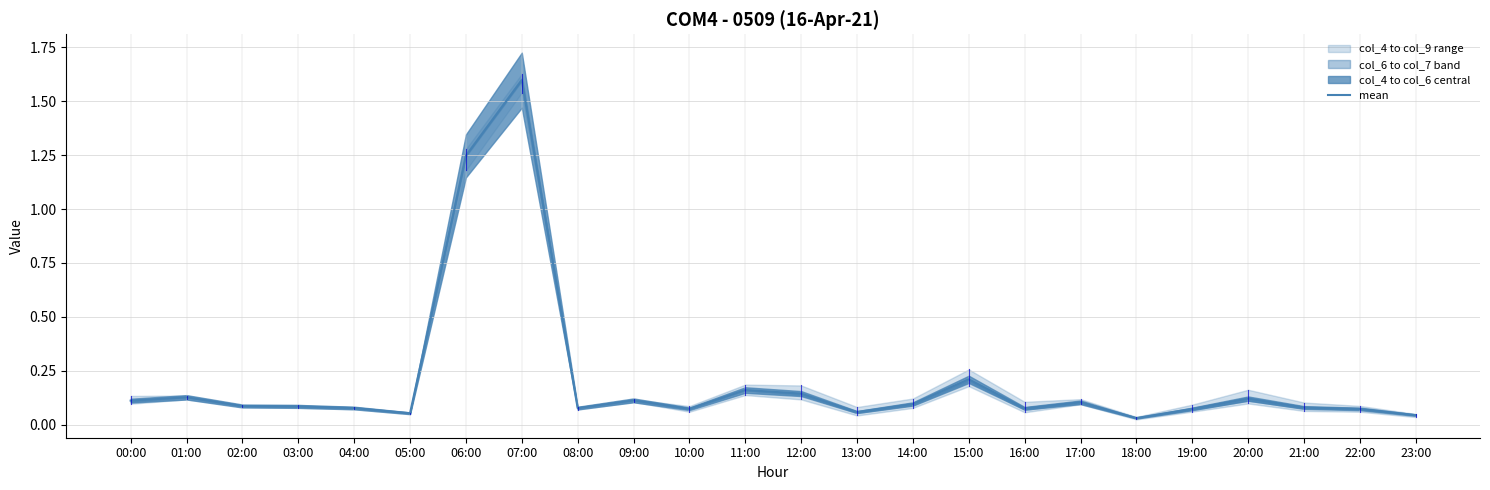

What is the label of the 3rd point from the right?

21:00